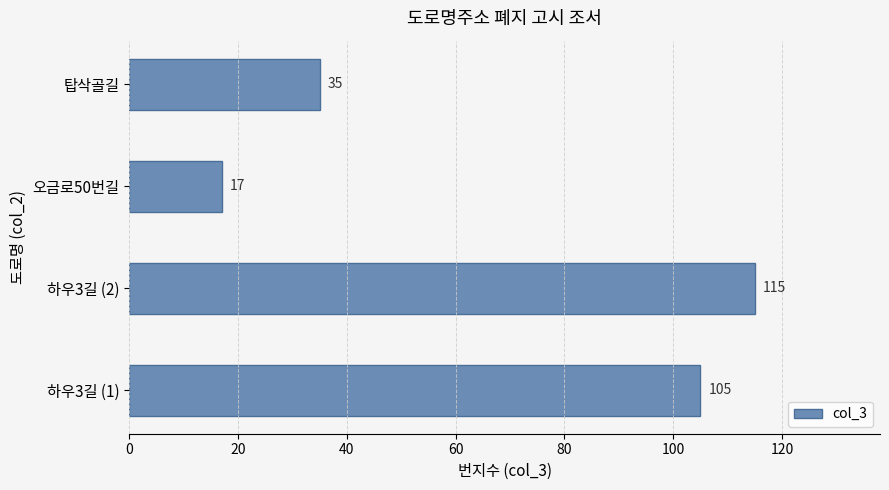

True or false: the data shows 35 at 탑삭골길.

True